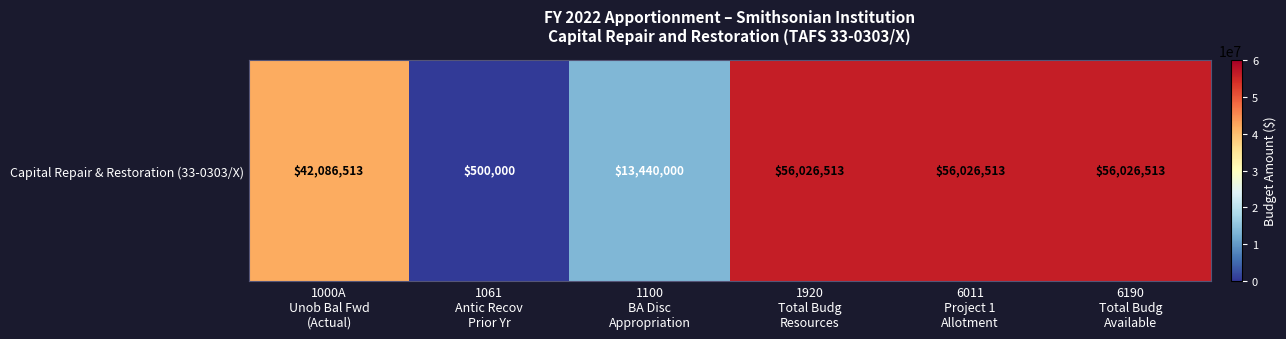

Reading left to right, what are all the values shown in this chart?

1000A
Unob Bal Fwd
(Actual)=42086513	1061
Antic Recov
Prior Yr=500000	1100
BA Disc
Appropriation=13440000	1920
Total Budg
Resources=56026513	6011
Project 1
Allotment=56026513	6190
Total Budg
Available=56026513